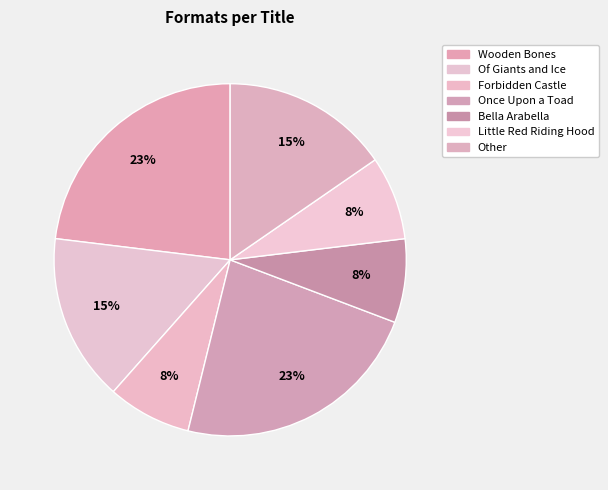

To the nearest percent, what is the combined percentage of Of Giants and Ice and Little Red Riding Hood?

23%